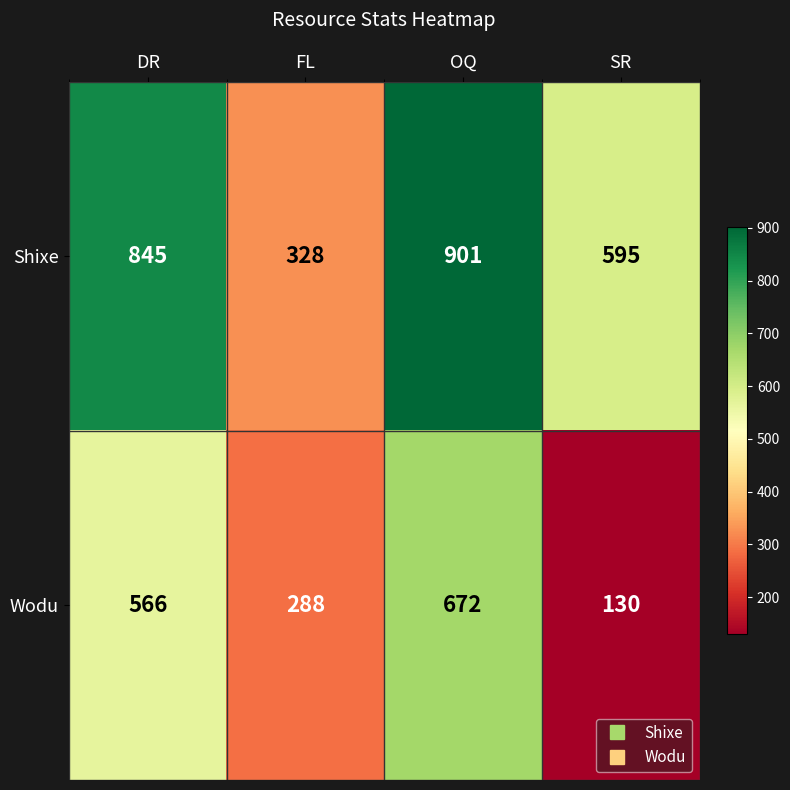

At which label is Shixe closest to 614?

SR